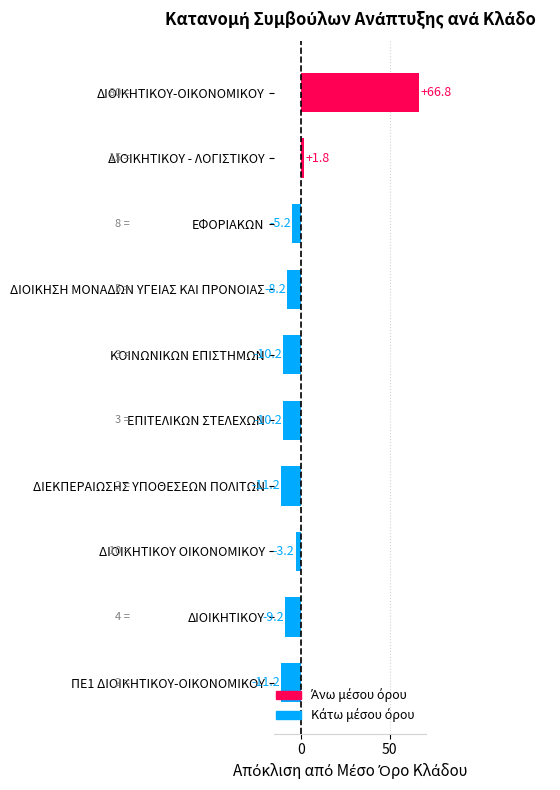

Reading top to bottom, what are all the values shown in this chart?

66.8	1.8	-5.2	-8.2	-10.2	-10.2	-11.2	-3.2	-9.2	-11.2